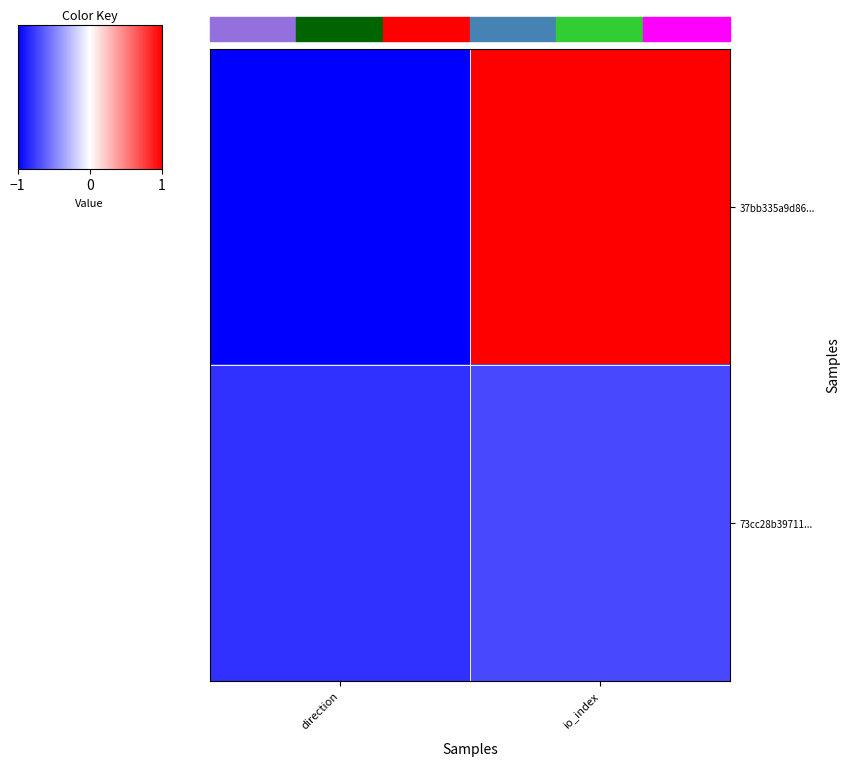

Reading left to right, transcribe all the data shown in this chart.

37bb335a9d86...: direction=-1.0	io_index=1.0
73cc28b39711...: direction=-0.8	io_index=-0.7